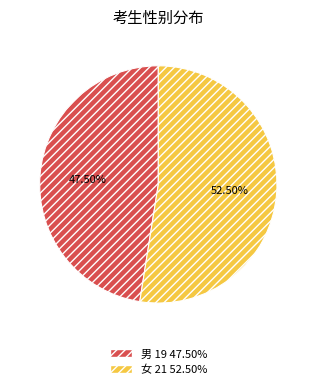

Does 女 represent more than half of the total?

Yes